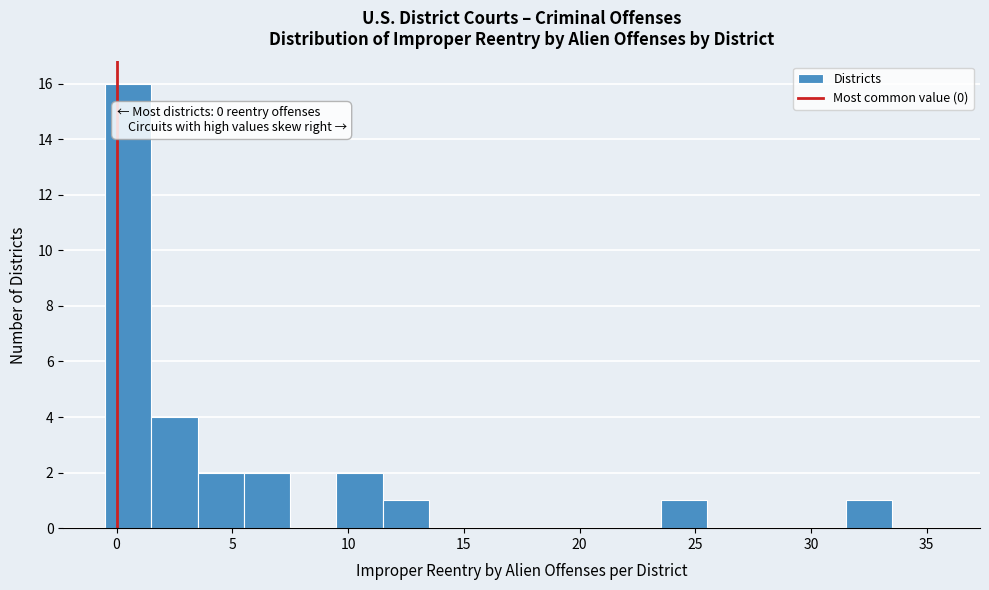

Over which range of the x-axis is the bar tallest?

-0.5 to 1.5